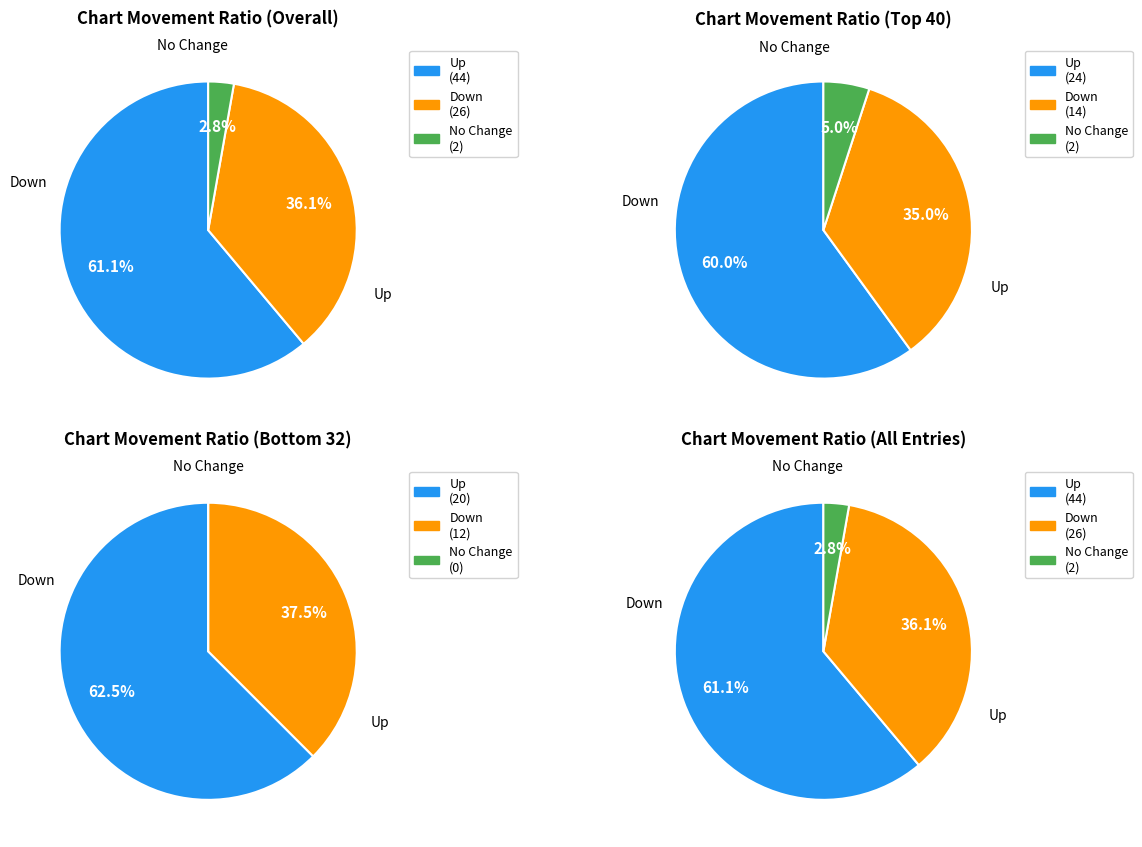

How many segments does this pie chart have?

3